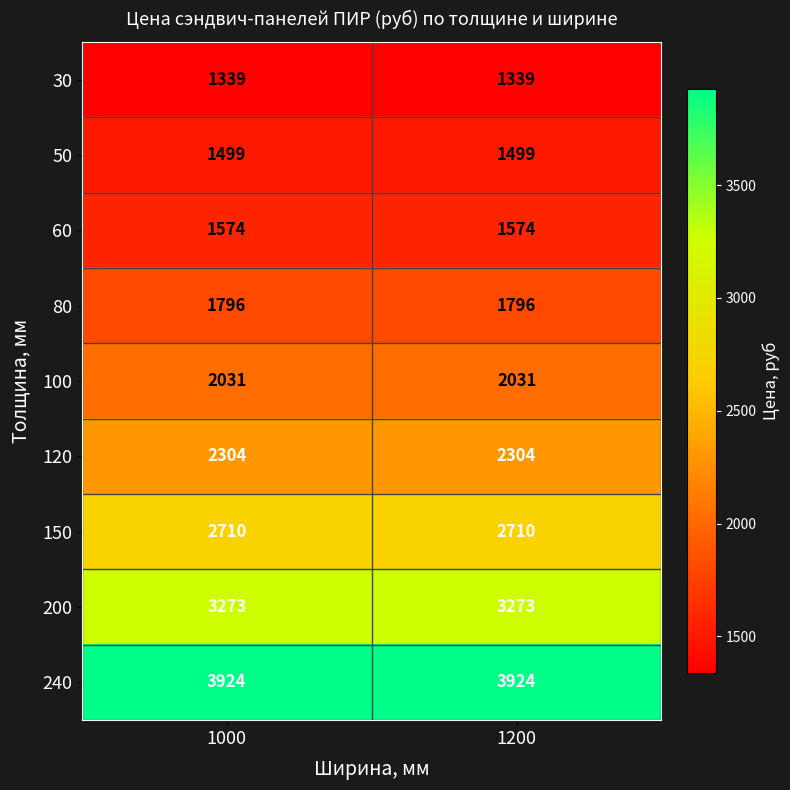

Reading left to right, transcribe all the data shown in this chart.

30: 1000=1339	1200=1339
50: 1000=1499	1200=1499
60: 1000=1574	1200=1574
80: 1000=1796	1200=1796
100: 1000=2031	1200=2031
120: 1000=2304	1200=2304
150: 1000=2710	1200=2710
200: 1000=3273	1200=3273
240: 1000=3924	1200=3924